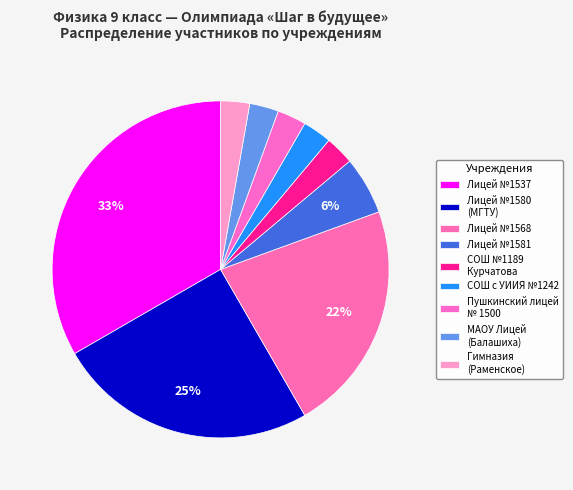

How many segments does this pie chart have?

9